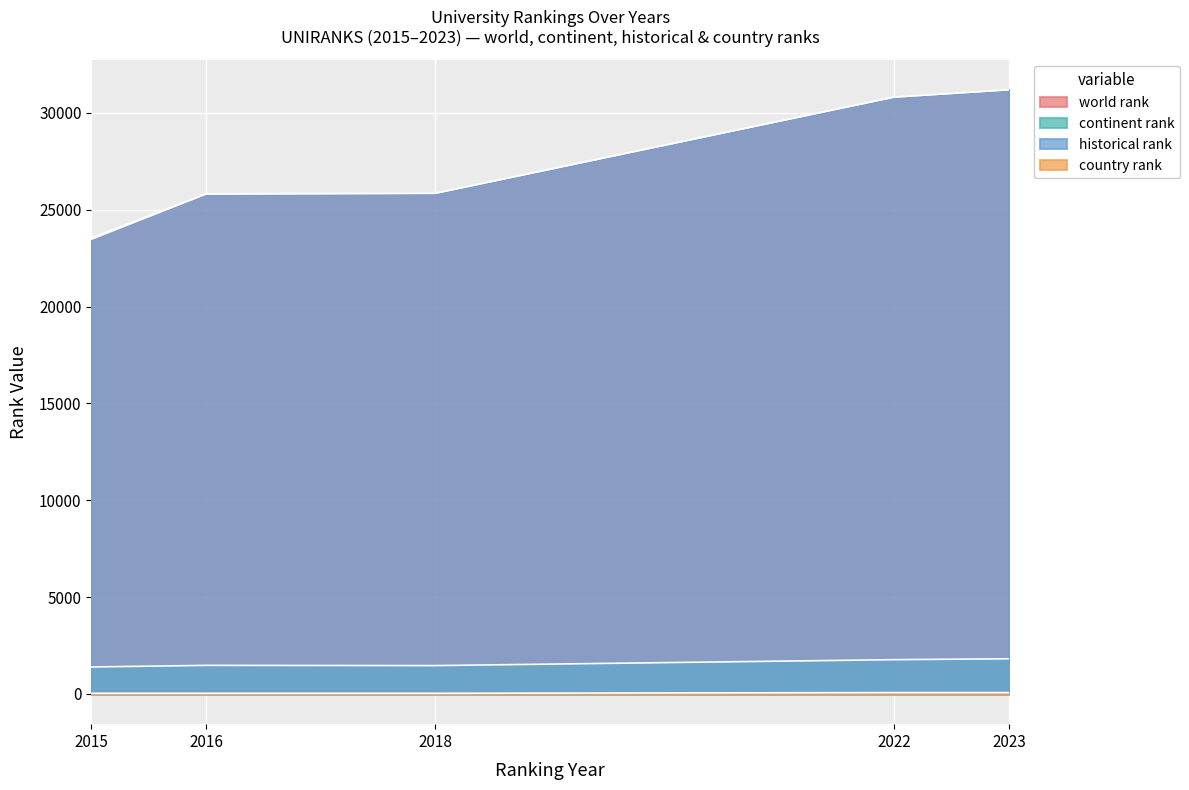

Which has a higher value, 2016 or 2018?

2018